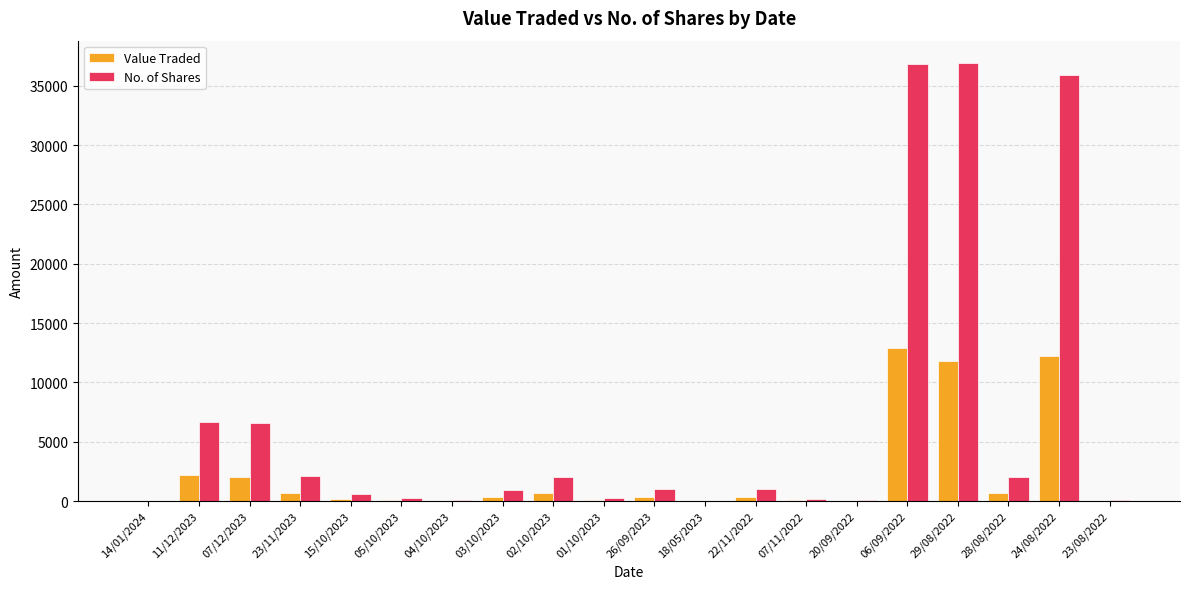

The Value Traded series shows 12894 at 06/09/2022. True or false?

True